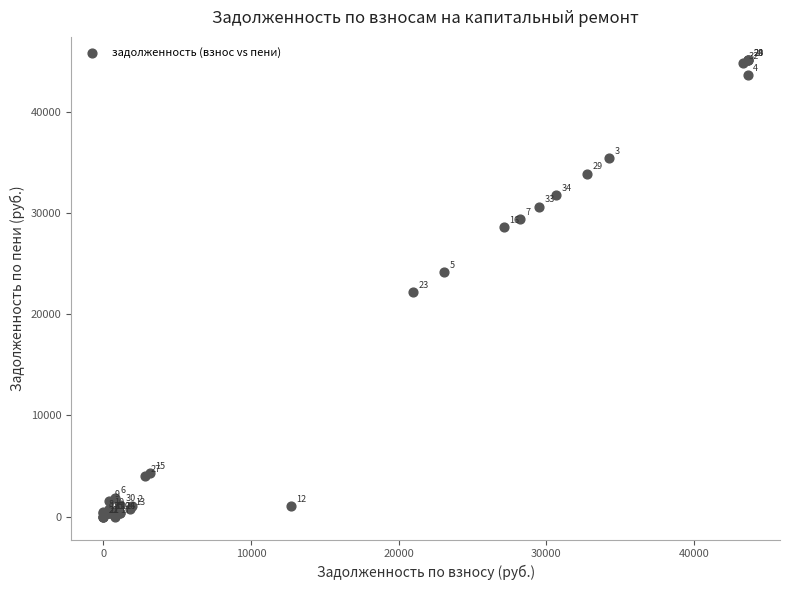

What Y value in the scatter plot is closest to 22581?

22167.2